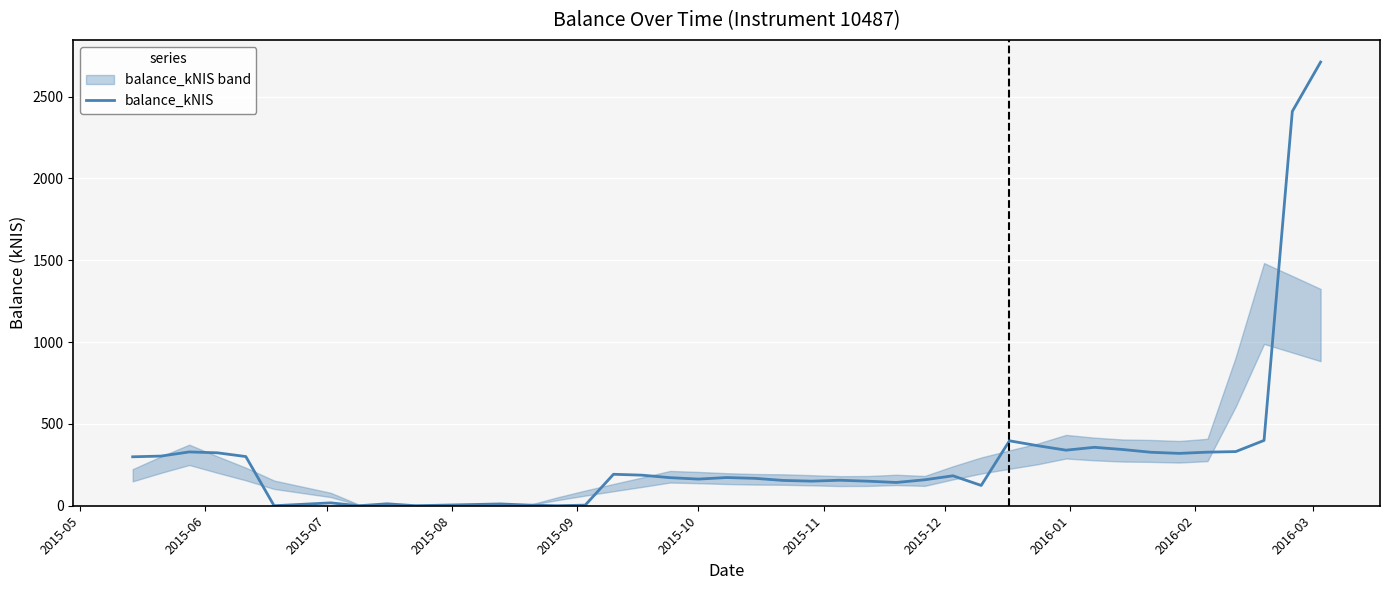

What is the highest value of the balance_kNIS series?

2710.7